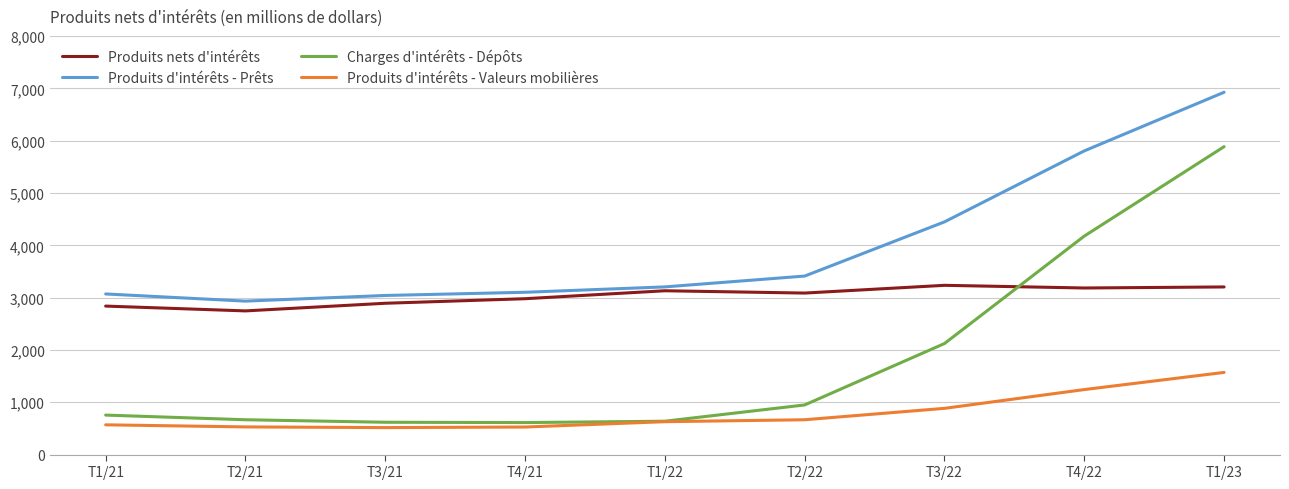

Rank the series by their average value, from highest to lowest.

Produits d'intérêts - Prêts, Produits nets d'intérêts, Charges d'intérêts - Dépôts, Produits d'intérêts - Valeurs mobilières